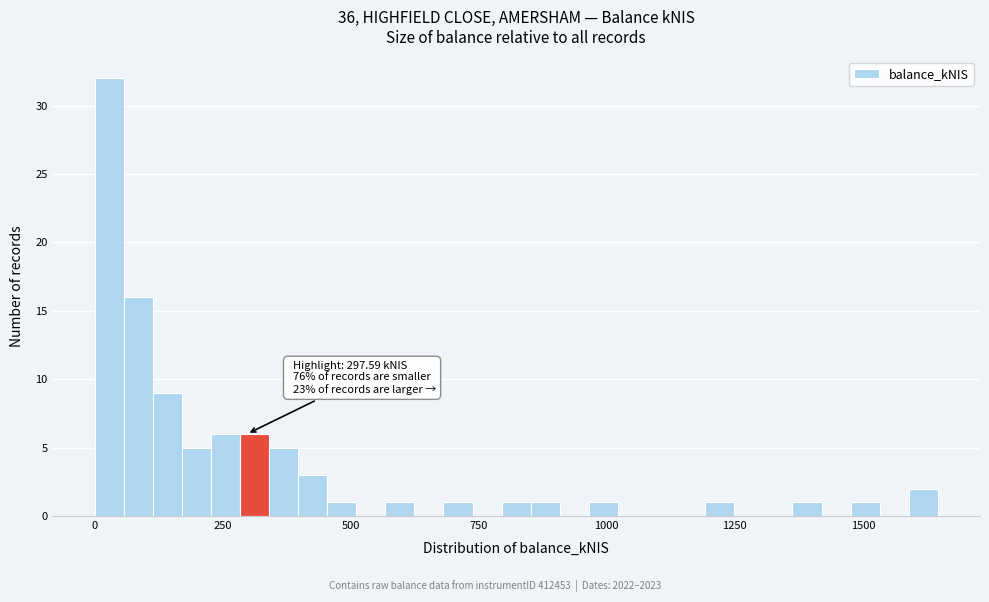

Read against the x-axis, roughly where is the centre of the tallest bar?

50